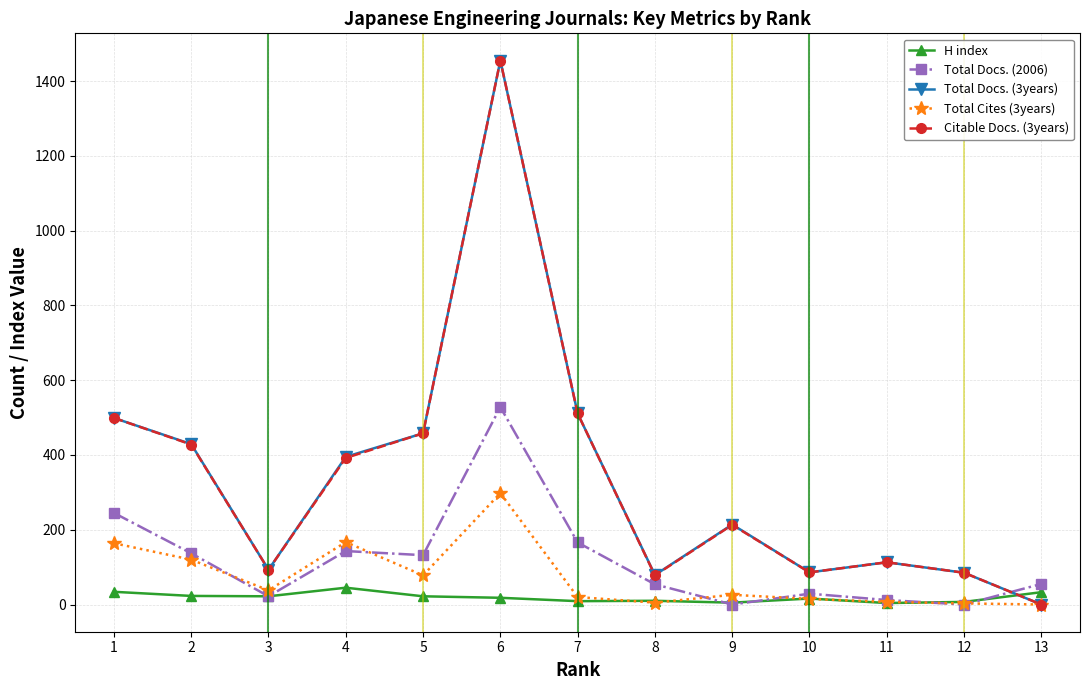

What is the average value of the Citable Docs. (3years) series?

339